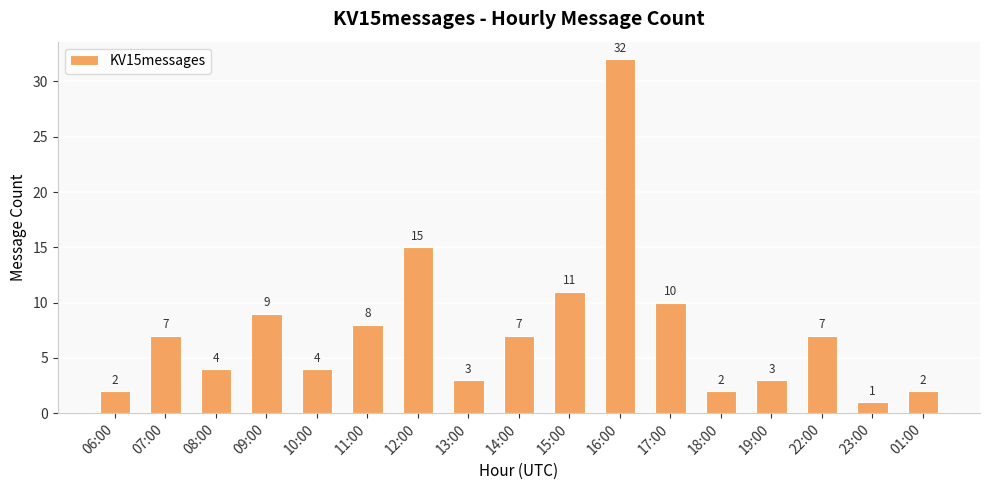

What is the ratio of the value at 15:00 to the value at 17:00?

1.1